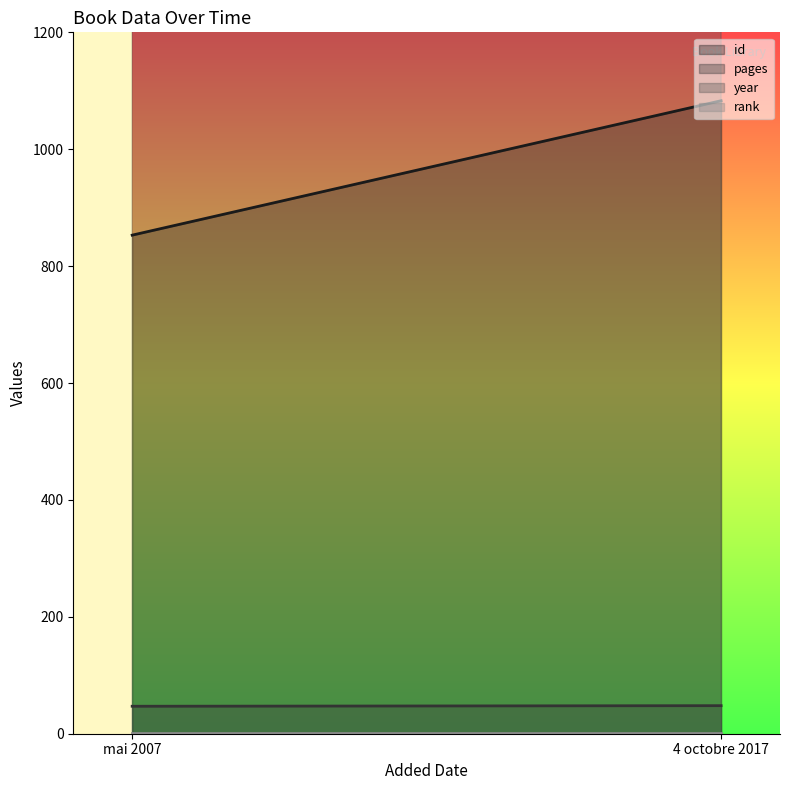

Is it true that year equals 2007 at mai 2007?

True